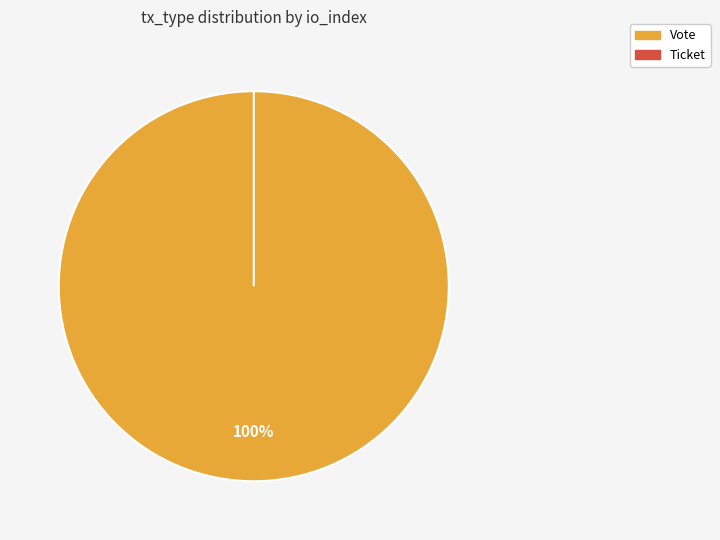

What portion of the pie excludes Ticket?

100.0%